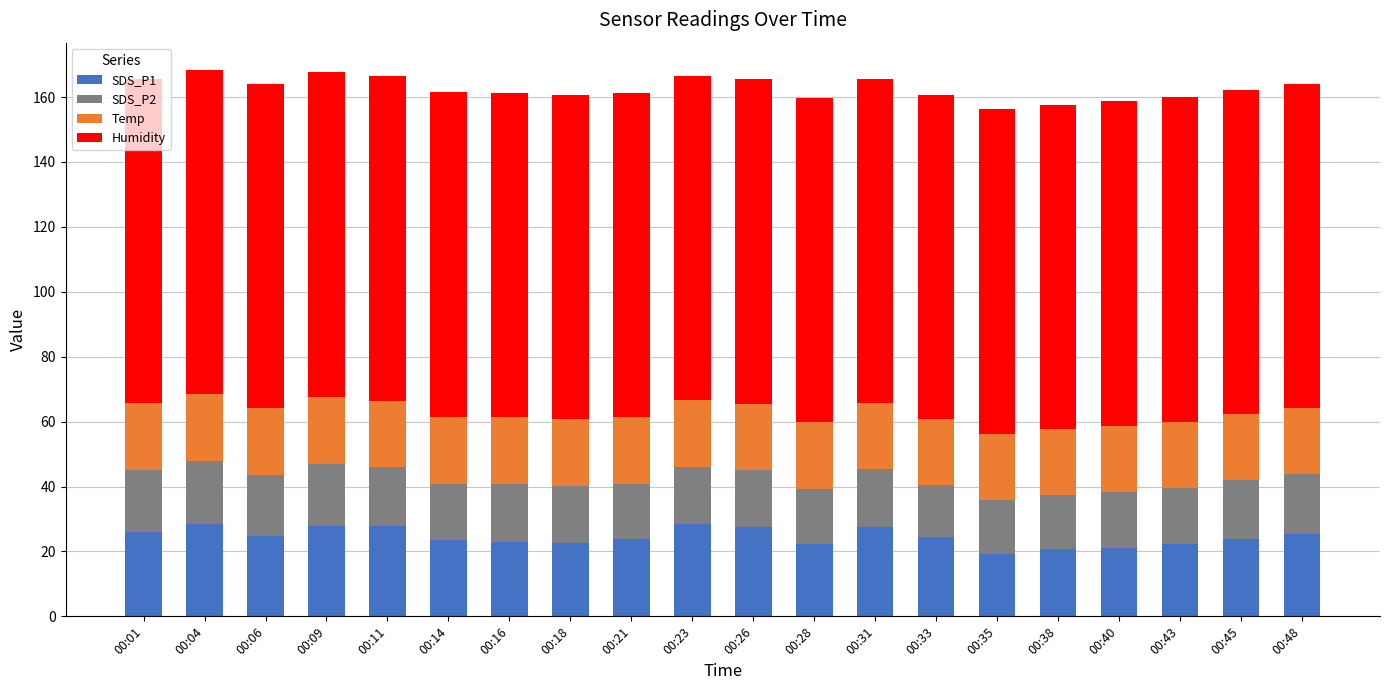

True or false: SDS_P1 has a value of 22.9 at 00:16.

True